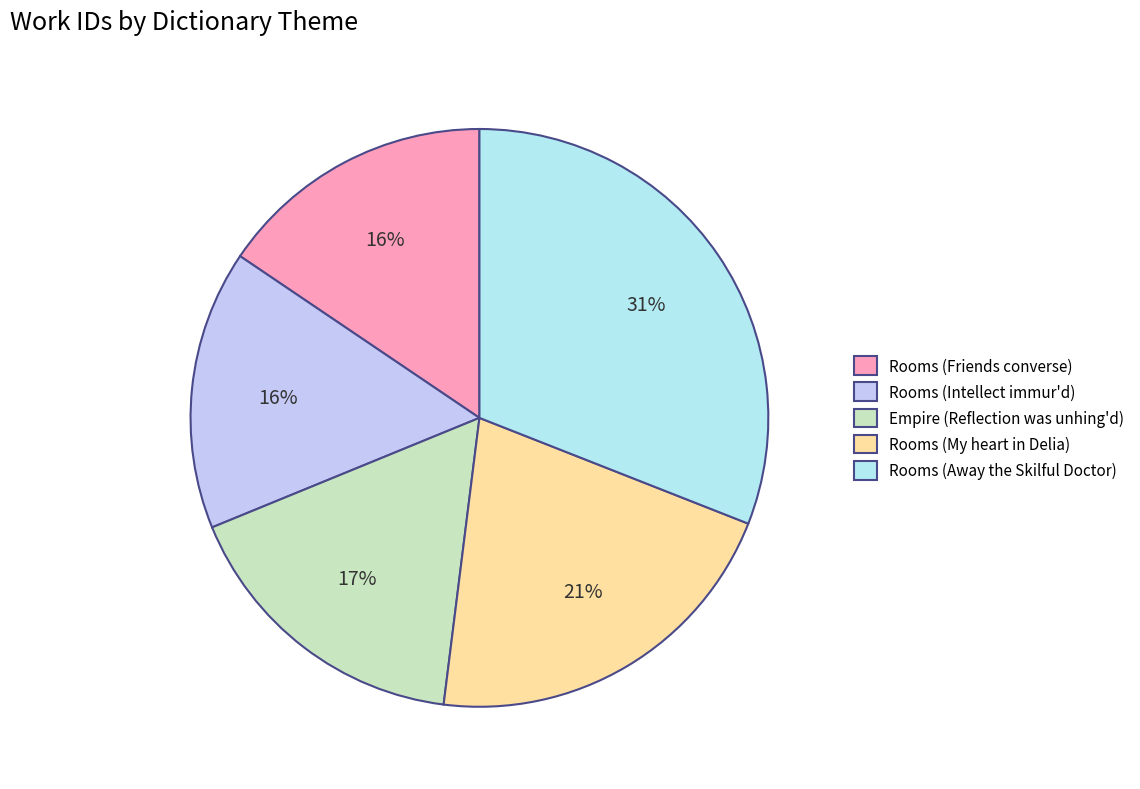

How many segments does this pie chart have?

5